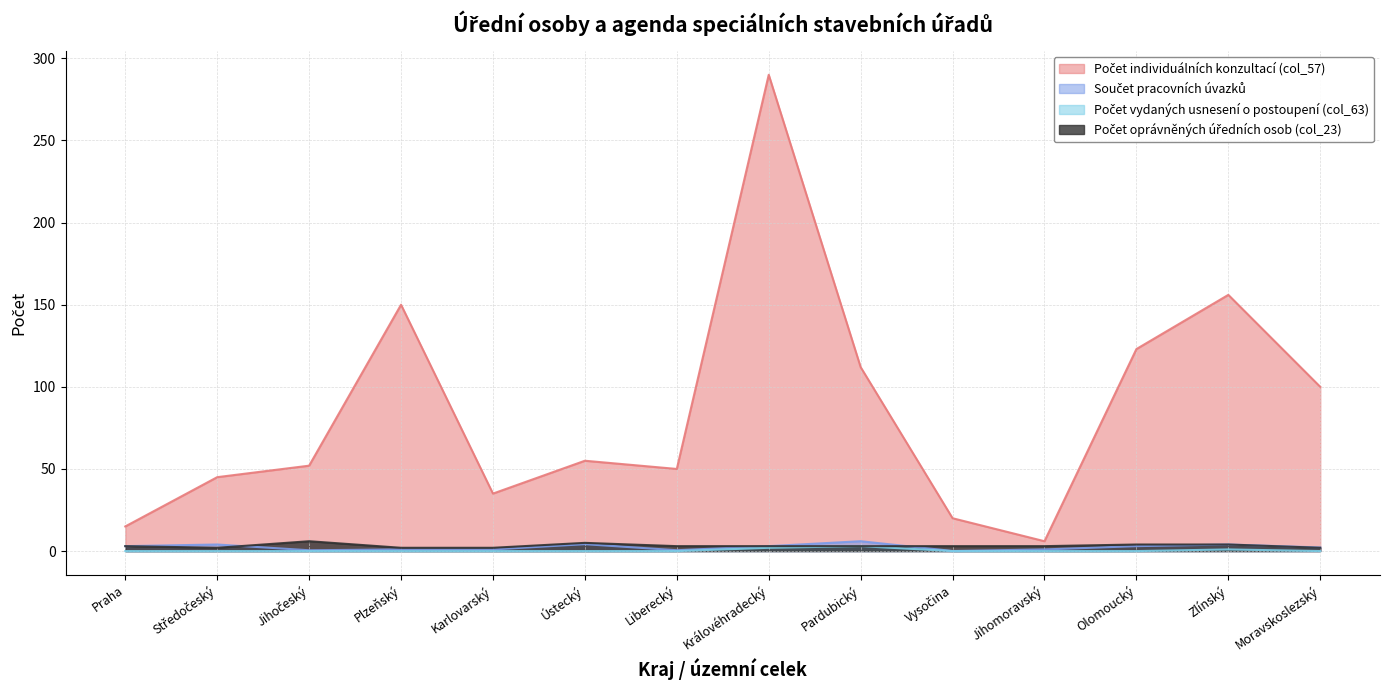

In Počet individuálních konzultací (col_57), how many points are higher than both neighbors (excluding endpoints)?

4